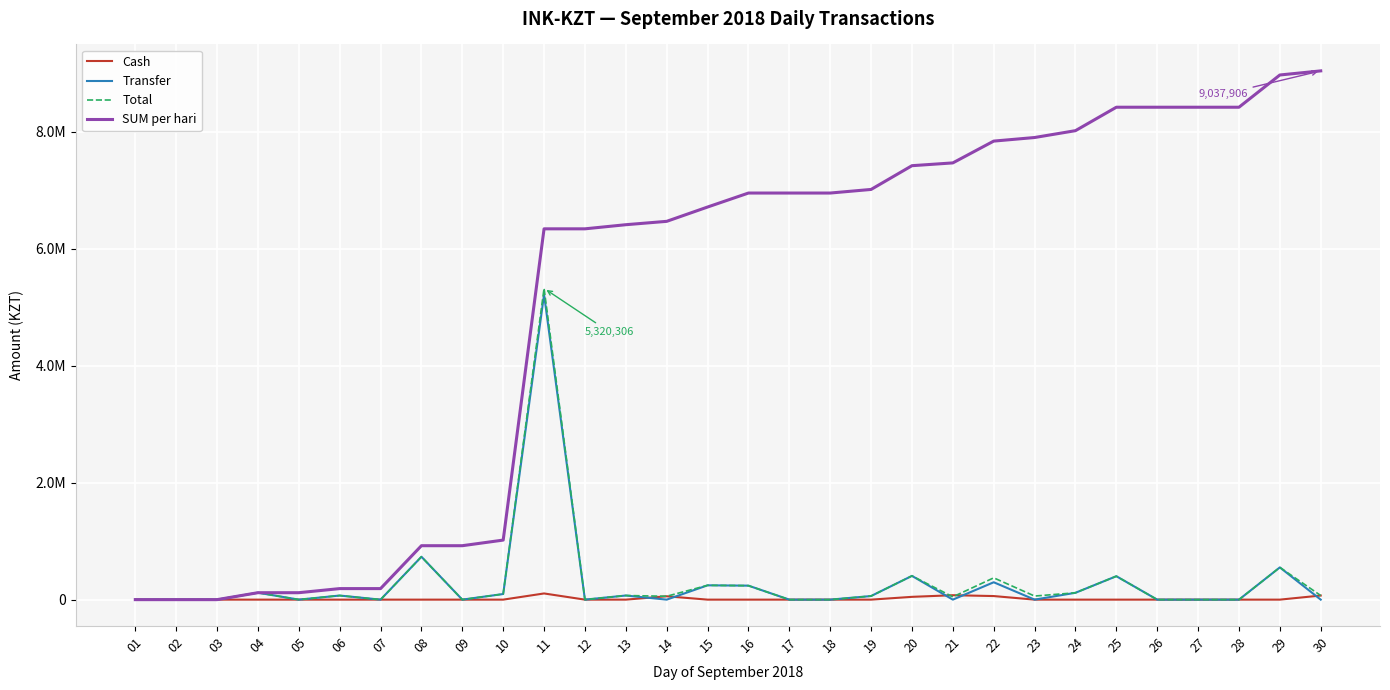

What are all the series names shown in the legend?

Cash, Transfer, Total, SUM per hari